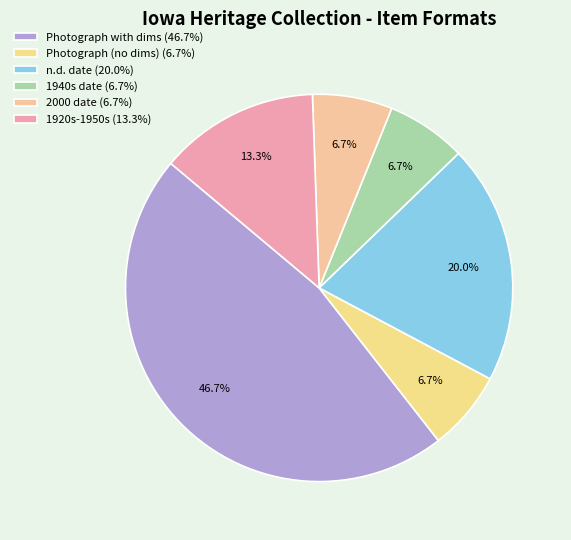

Count the number of slices in the pie.

6